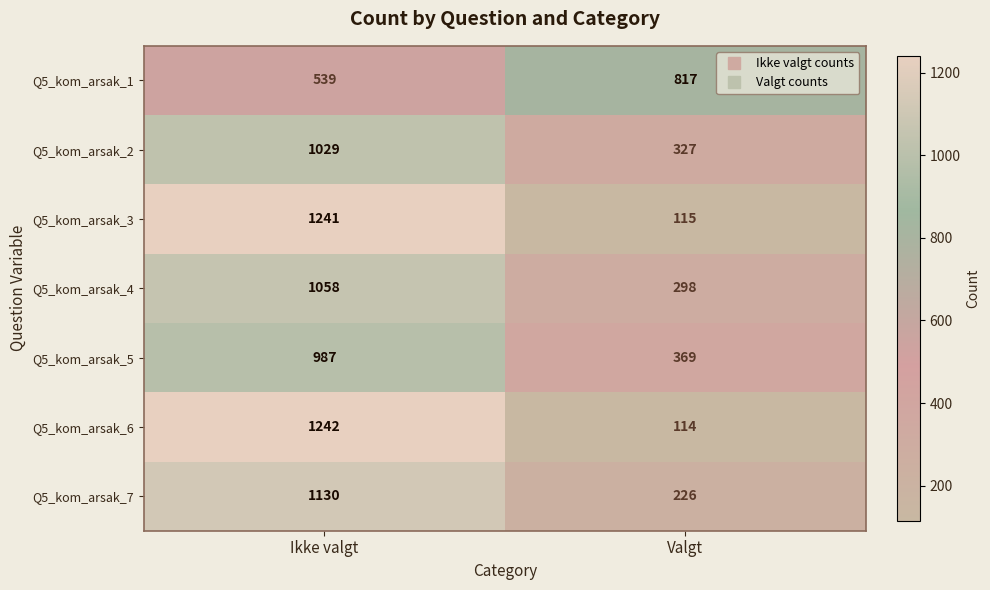

Read the Q5_kom_arsak_1 value at Valgt, to the nearest 5.

815